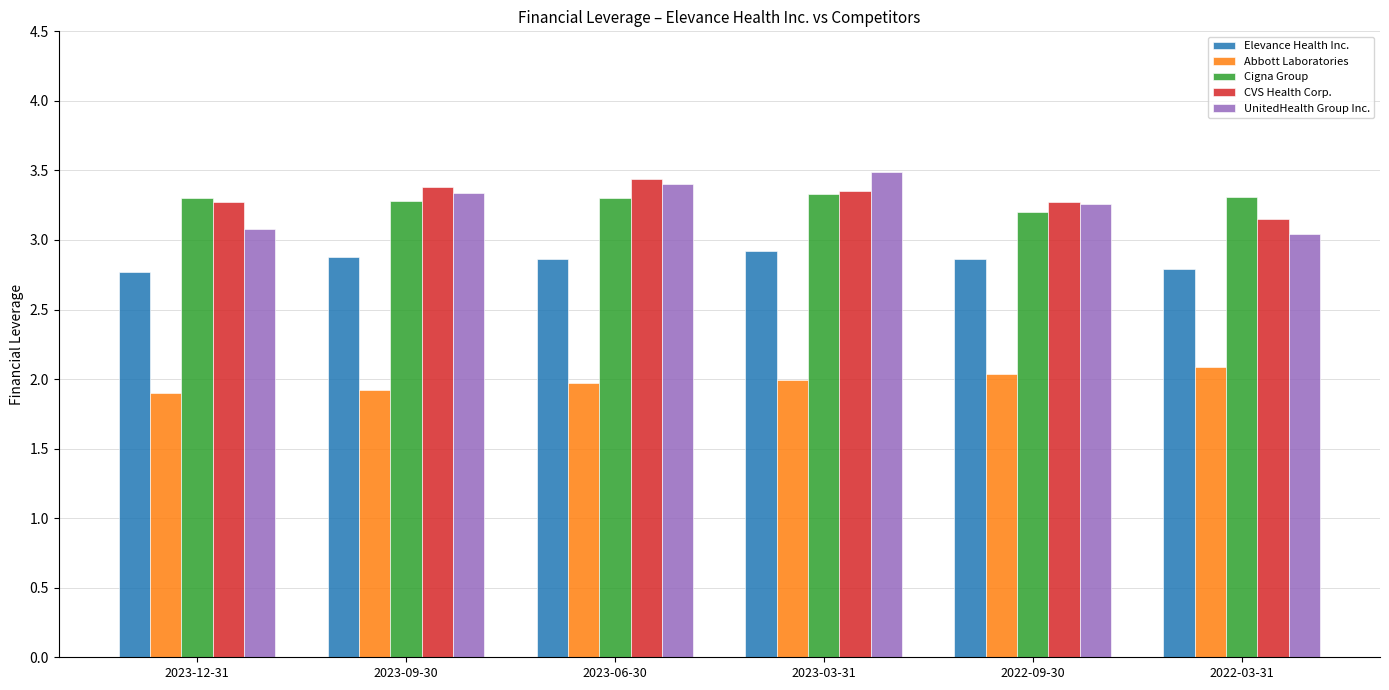

What is the minimum value shown in the chart?

1.9